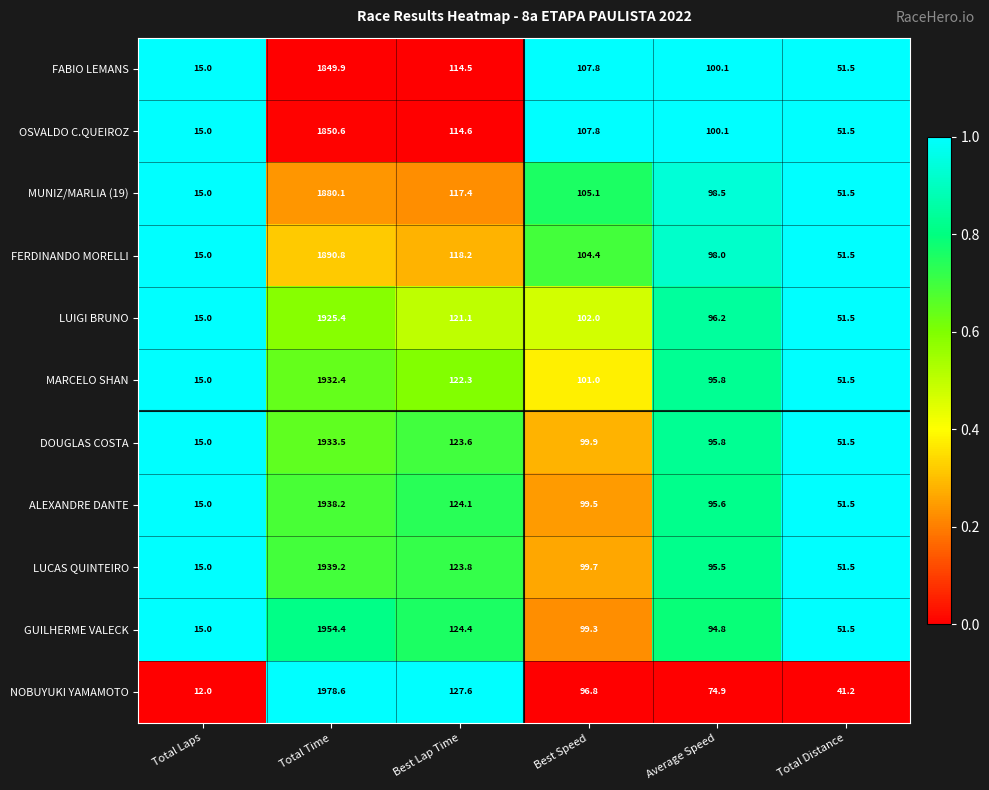

What is the difference between the OSVALDO C.QUEIROZ values at Best Lap Time and Total Time?

1736.0